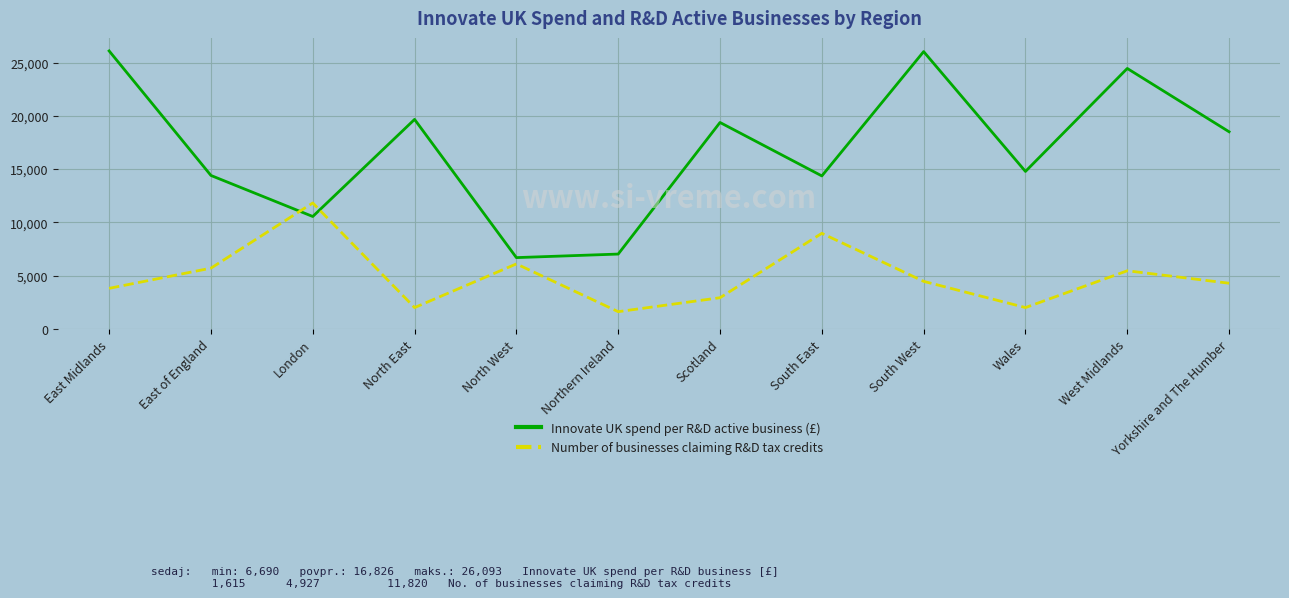

What is the maximum value for Innovate UK spend per R&D active business (£)?

26093